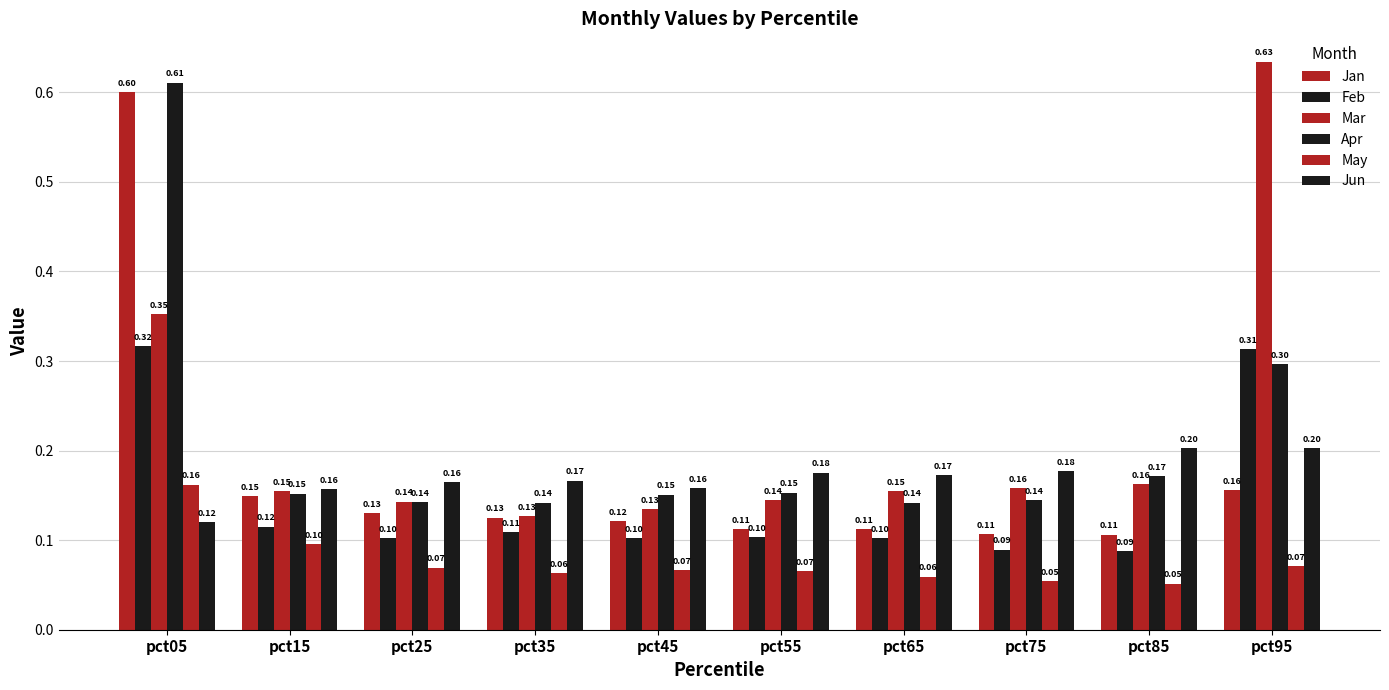

Is it true that Apr equals 0.1 at pct75?

True